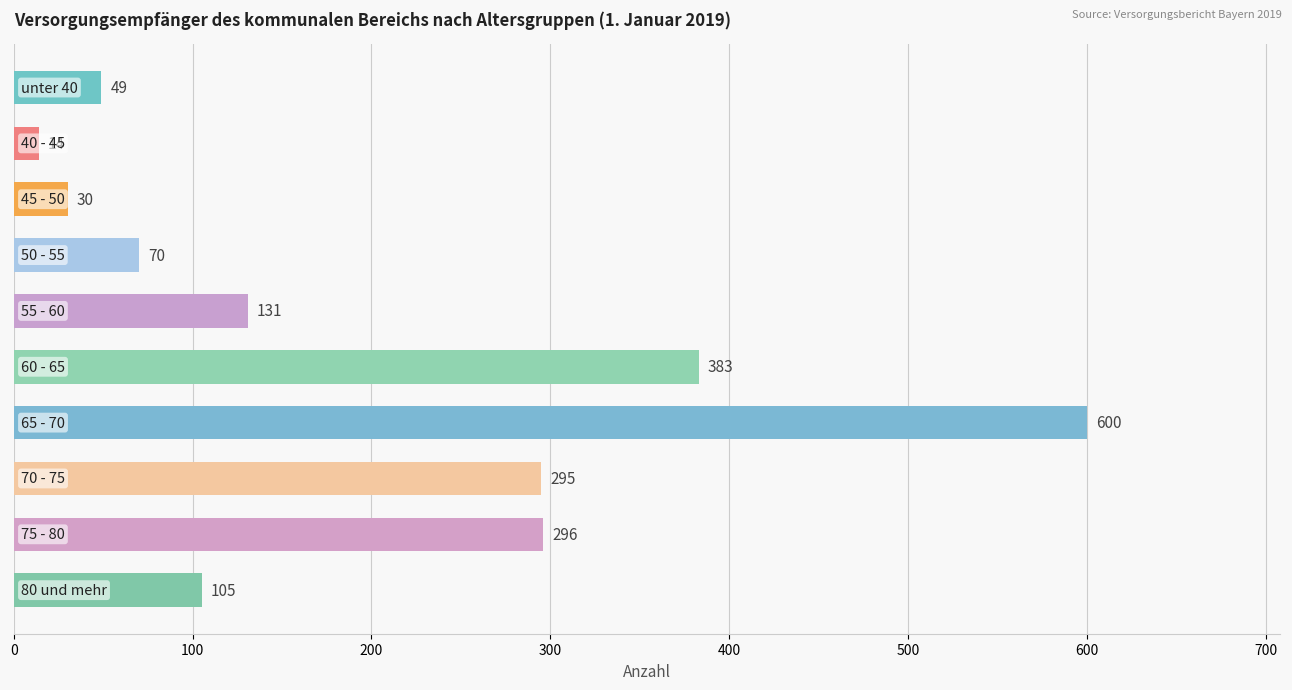

How many bars are there in total?

10